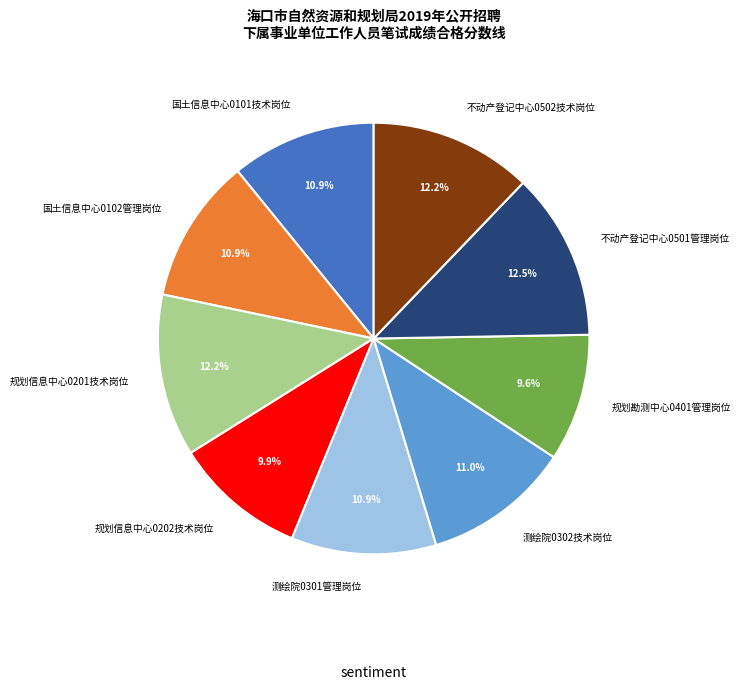

How many segments does this pie chart have?

9